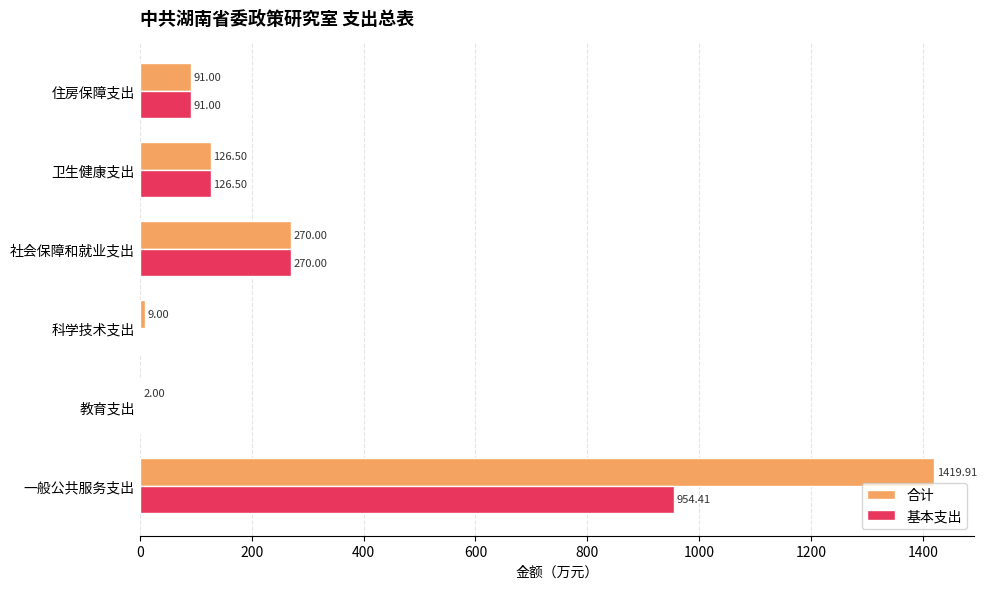

At which category is the sum across all series the highest?

一般公共服务支出